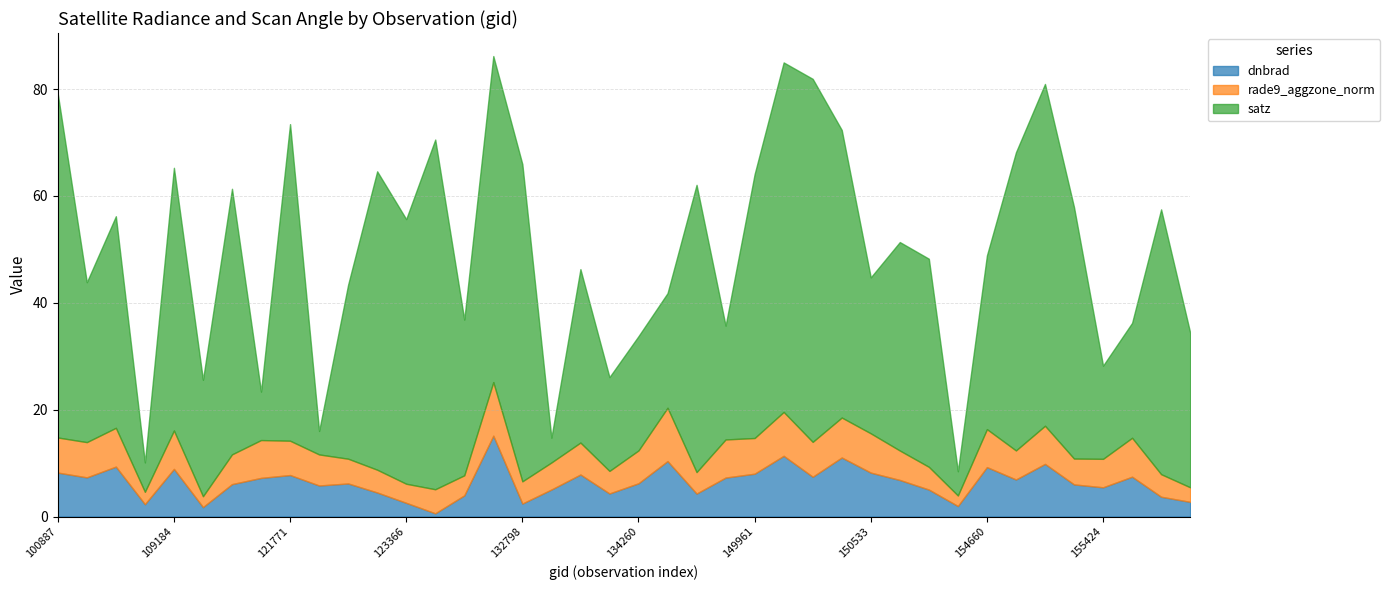

Is the value of satz at 115113 greater than the value of dnbrad at 133159?

Yes